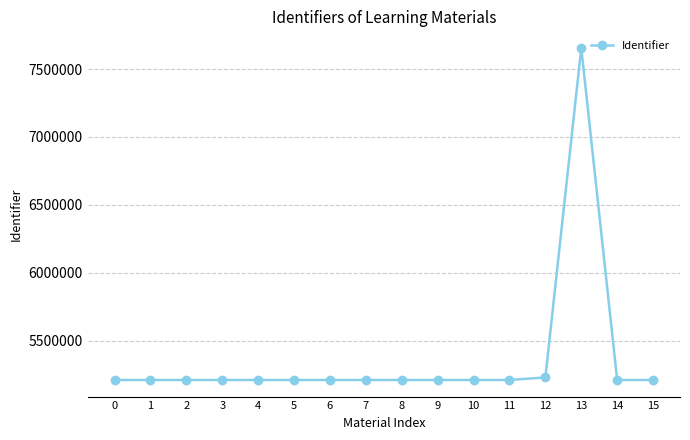

What is the value of the 6th point from the left?

5212209